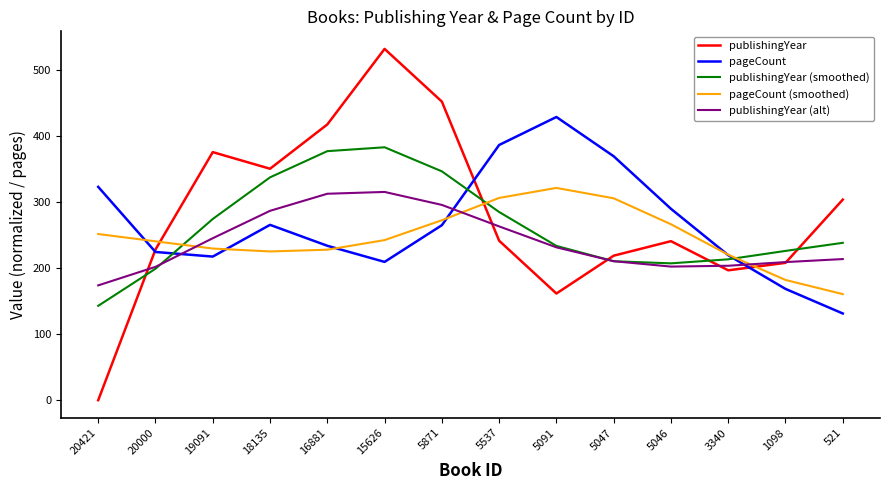

At which label does pageCount first exceed 264?

20421